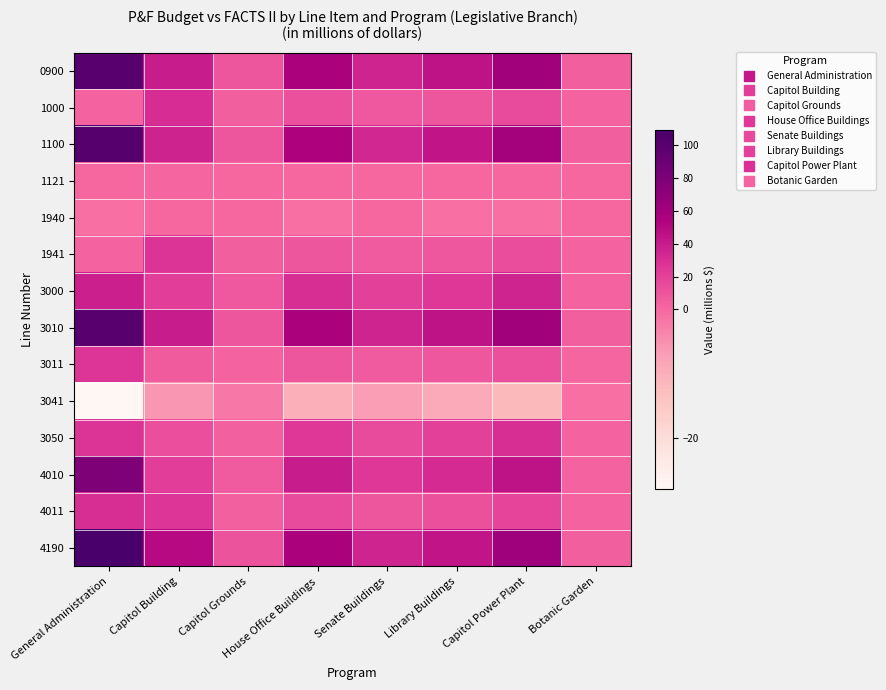

Reading left to right, list all the values displayed in this chart.

0900: General Administration=100	Capitol Building=40	Capitol Grounds=10	House Office Buildings=55	Senate Buildings=35	Library Buildings=45	Capitol Power Plant=60	Botanic Garden=5
1000: General Administration=3	Capitol Building=31	Capitol Grounds=5	House Office Buildings=12	Senate Buildings=8	Library Buildings=10	Capitol Power Plant=15	Botanic Garden=2
1100: General Administration=101	Capitol Building=36	Capitol Grounds=10	House Office Buildings=54	Senate Buildings=34	Library Buildings=44	Capitol Power Plant=59	Botanic Garden=5
1121: General Administration=0	Capitol Building=1	Capitol Grounds=0	House Office Buildings=0	Senate Buildings=0	Library Buildings=0	Capitol Power Plant=0	Botanic Garden=0
1940: General Administration=-1	Capitol Building=0	Capitol Grounds=0	House Office Buildings=-1	Senate Buildings=0	Library Buildings=-1	Capitol Power Plant=-1	Botanic Garden=0
1941: General Administration=3	Capitol Building=28	Capitol Grounds=5	House Office Buildings=10	Senate Buildings=7	Library Buildings=9	Capitol Power Plant=14	Botanic Garden=2
3000: General Administration=38	Capitol Building=22	Capitol Grounds=8	House Office Buildings=30	Senate Buildings=20	Library Buildings=25	Capitol Power Plant=35	Botanic Garden=3
3010: General Administration=100	Capitol Building=40	Capitol Grounds=10	House Office Buildings=55	Senate Buildings=35	Library Buildings=45	Capitol Power Plant=60	Botanic Garden=5
3011: General Administration=27	Capitol Building=6	Capitol Grounds=2	House Office Buildings=10	Senate Buildings=7	Library Buildings=9	Capitol Power Plant=12	Botanic Garden=1
3041: General Administration=-28	Capitol Building=-6	Capitol Grounds=-2	House Office Buildings=-10	Senate Buildings=-7	Library Buildings=-9	Capitol Power Plant=-12	Botanic Garden=-1
3050: General Administration=28	Capitol Building=13	Capitol Grounds=4	House Office Buildings=25	Senate Buildings=15	Library Buildings=20	Capitol Power Plant=30	Botanic Garden=2
4010: General Administration=79	Capitol Building=22	Capitol Grounds=7	House Office Buildings=40	Senate Buildings=25	Library Buildings=32	Capitol Power Plant=45	Botanic Garden=3
4011: General Administration=30	Capitol Building=27	Capitol Grounds=4	House Office Buildings=15	Senate Buildings=10	Library Buildings=12	Capitol Power Plant=18	Botanic Garden=2
4190: General Administration=109	Capitol Building=49	Capitol Grounds=11	House Office Buildings=55	Senate Buildings=35	Library Buildings=44	Capitol Power Plant=63	Botanic Garden=5